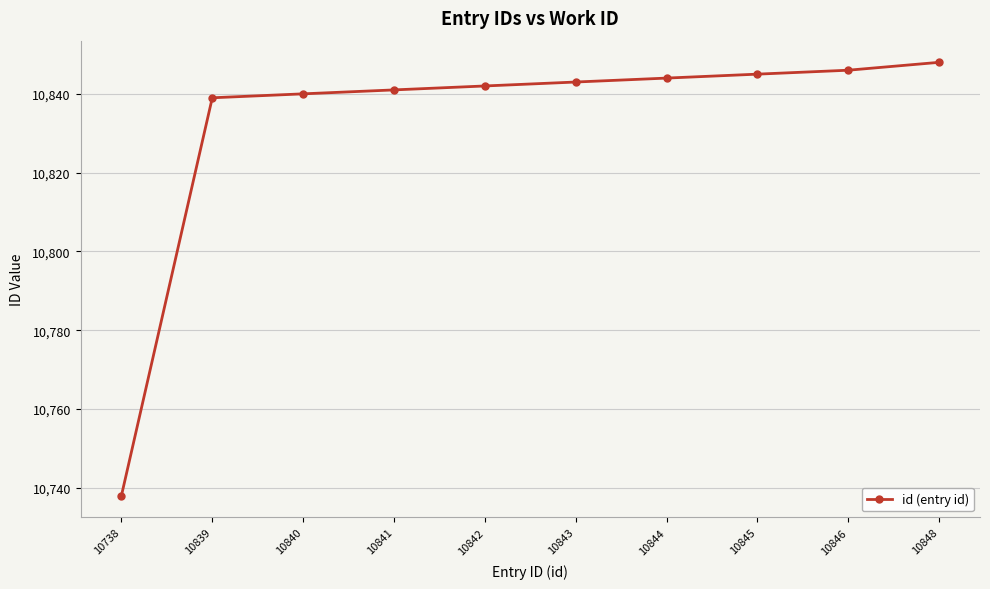

What is the value of the 3rd point from the left?

10840